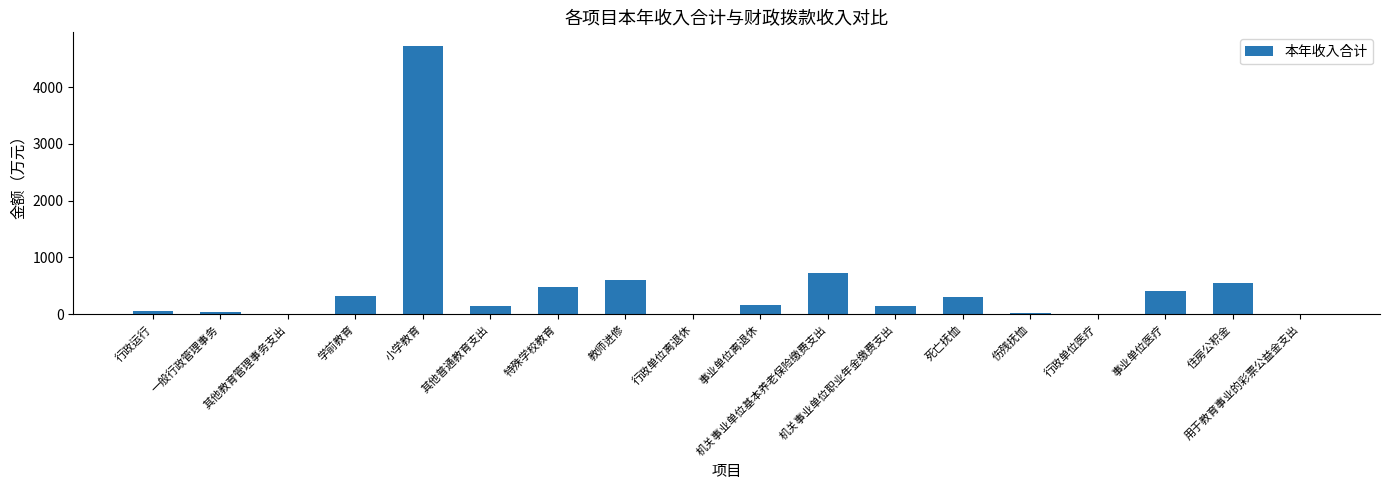

True or false: the data shows 4727.8 at 小学教育.

True